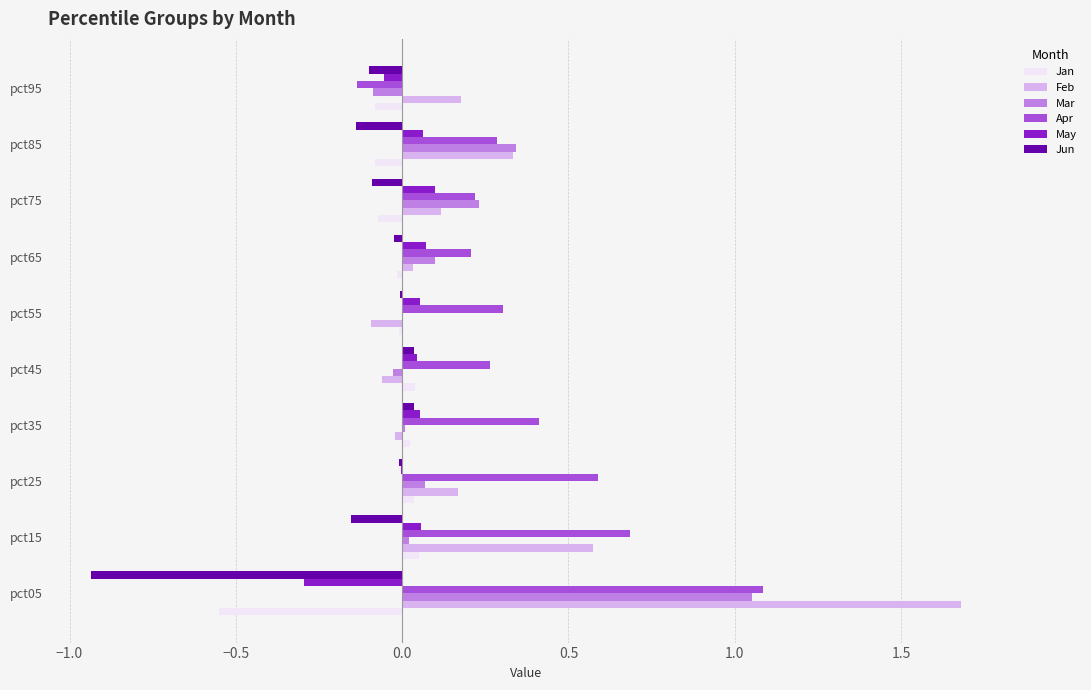

What are all the series names shown in the legend?

Jan, Feb, Mar, Apr, May, Jun